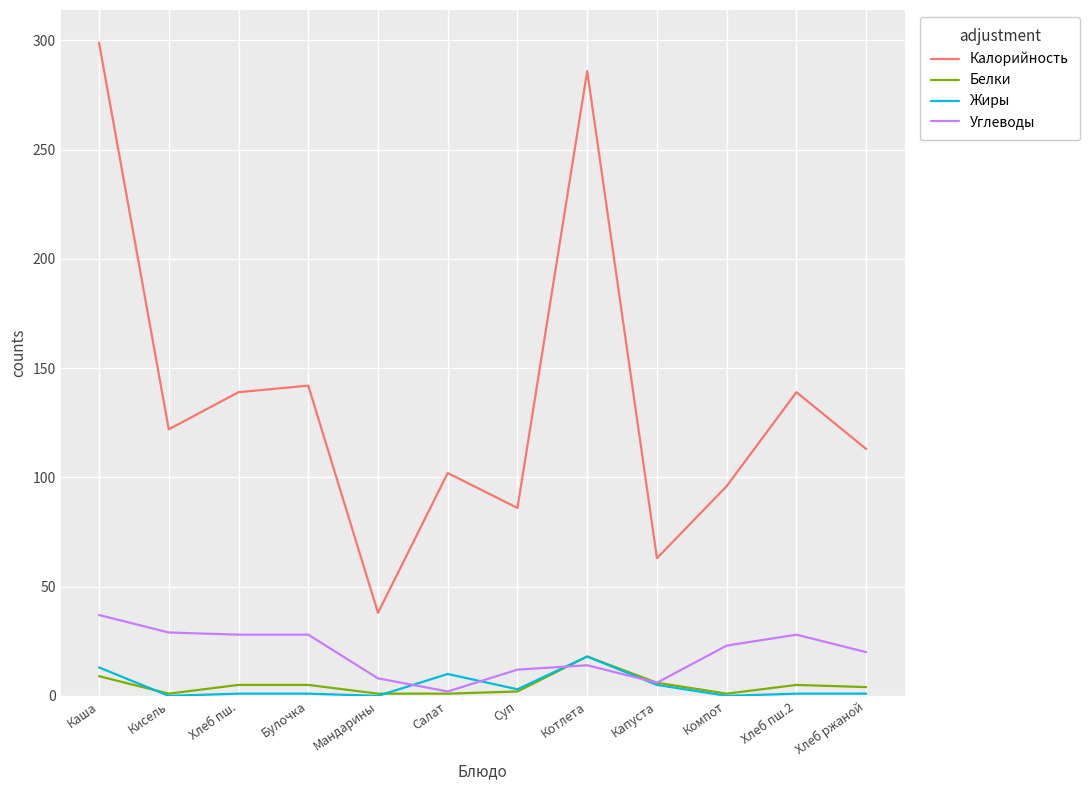

At which label does Калорийность reach its peak?

Каша